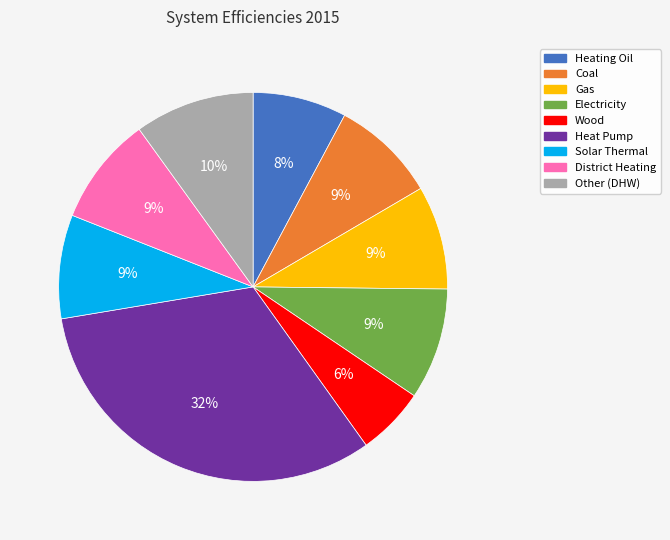

The Gas slice represents 1% of the pie. True or false?

False